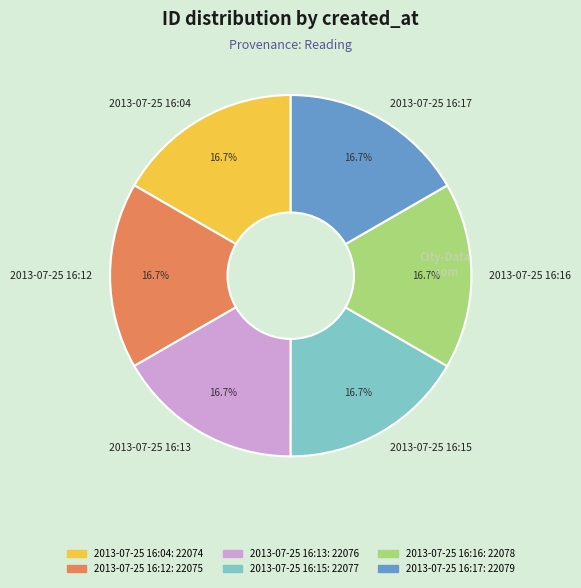

What is the ratio of the value at 2013-07-25 16:04 to the value at 2013-07-25 16:13?

1.0